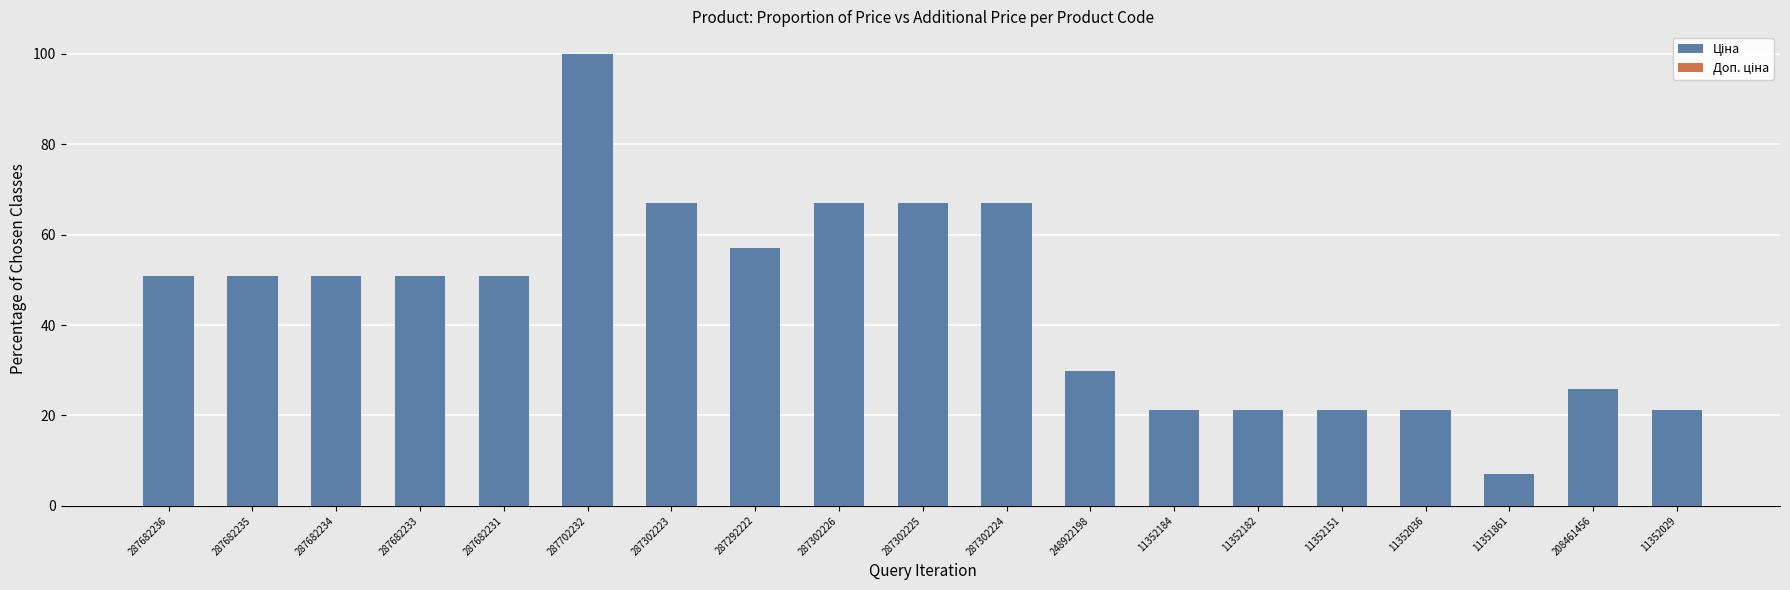

Which series has the widest spread of values?

Ціна